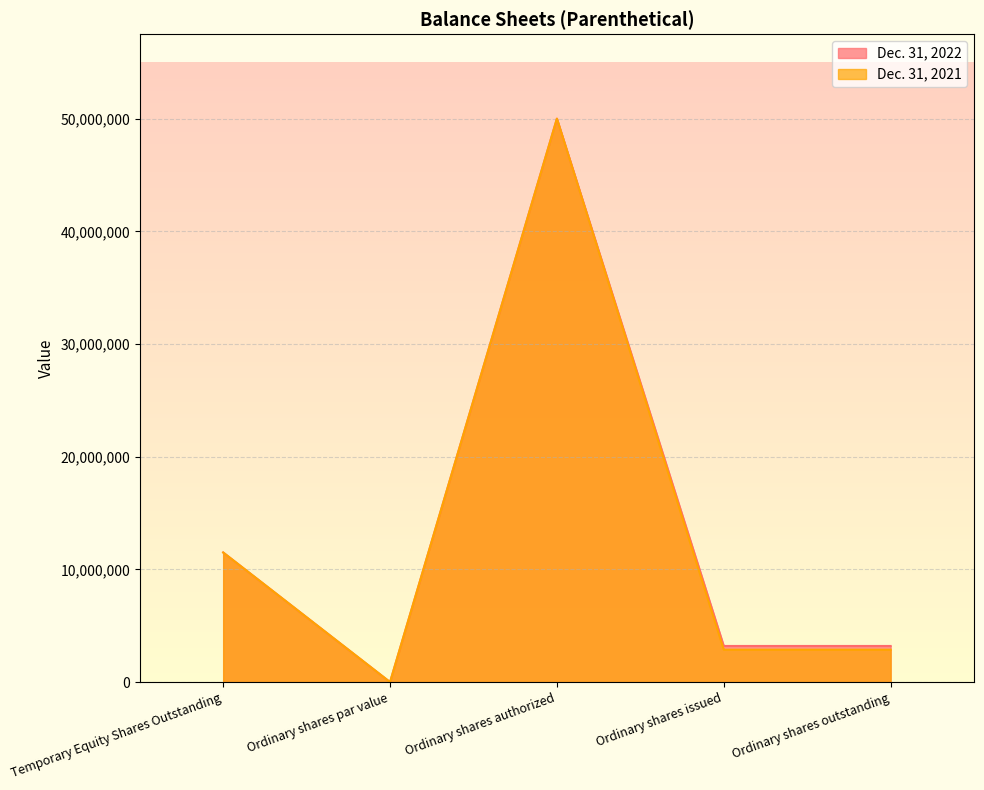

Does the chart display data point markers on the line(s)?

No